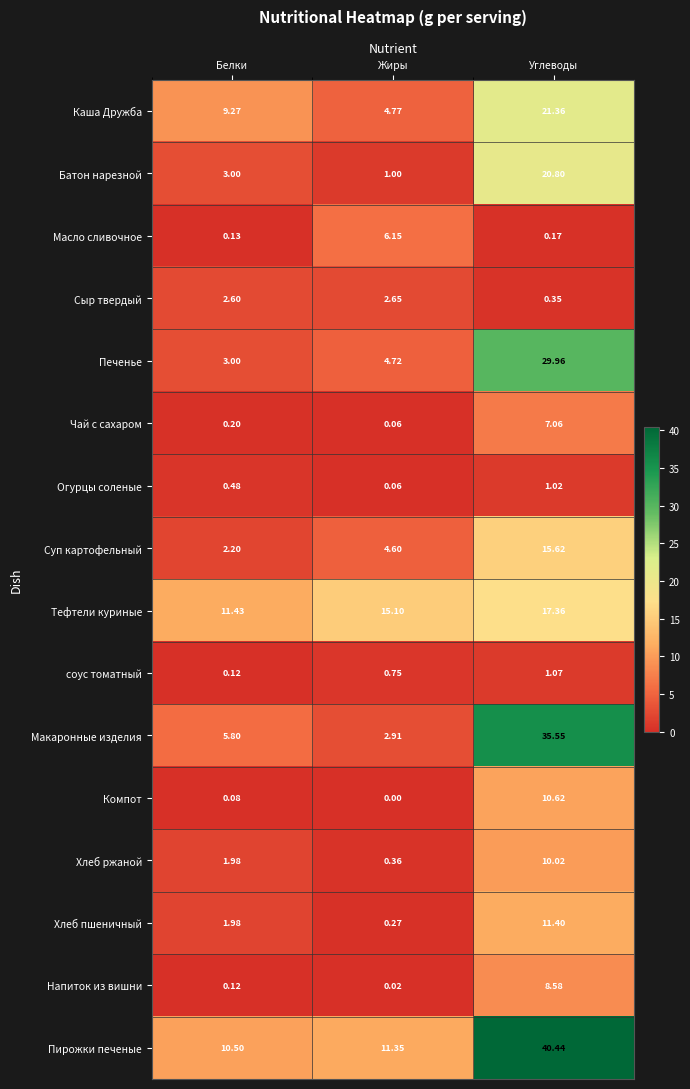

Where does the Хлеб ржаной series first go above 1?

Белки